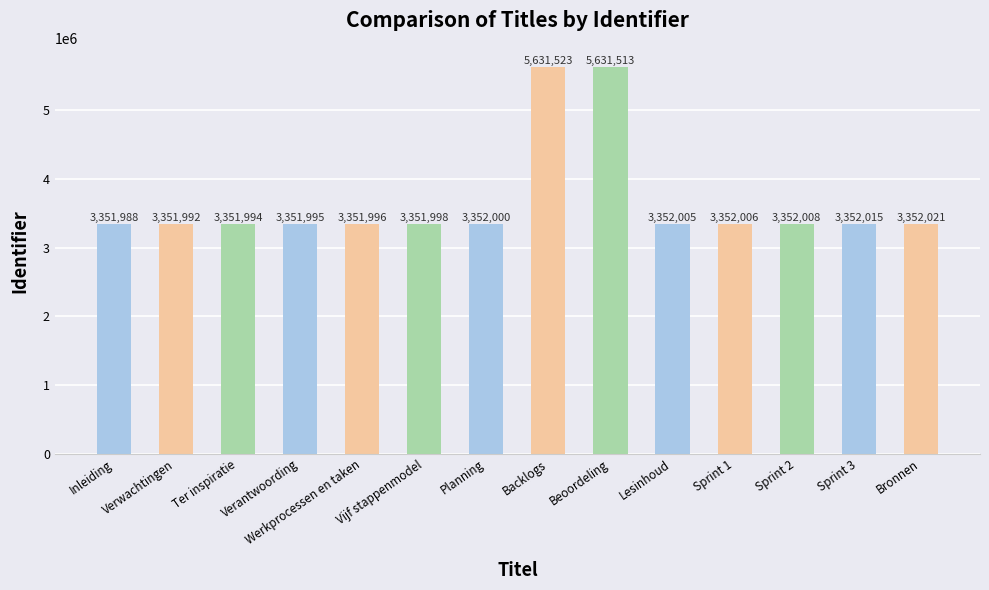

List the labels in order of value, smallest first.

Inleiding, Verwachtingen, Ter inspiratie, Verantwoording, Werkprocessen en taken, Vijf stappenmodel, Planning, Lesinhoud, Sprint 1, Sprint 2, Sprint 3, Bronnen, Beoordeling, Backlogs